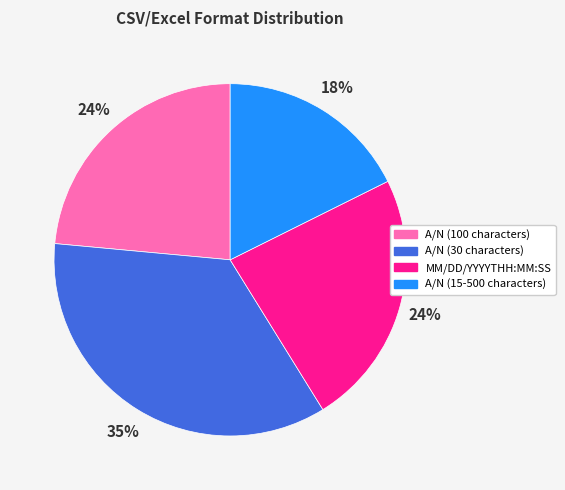

To the nearest percent, what percentage of the pie is A/N (100 characters)?

24%